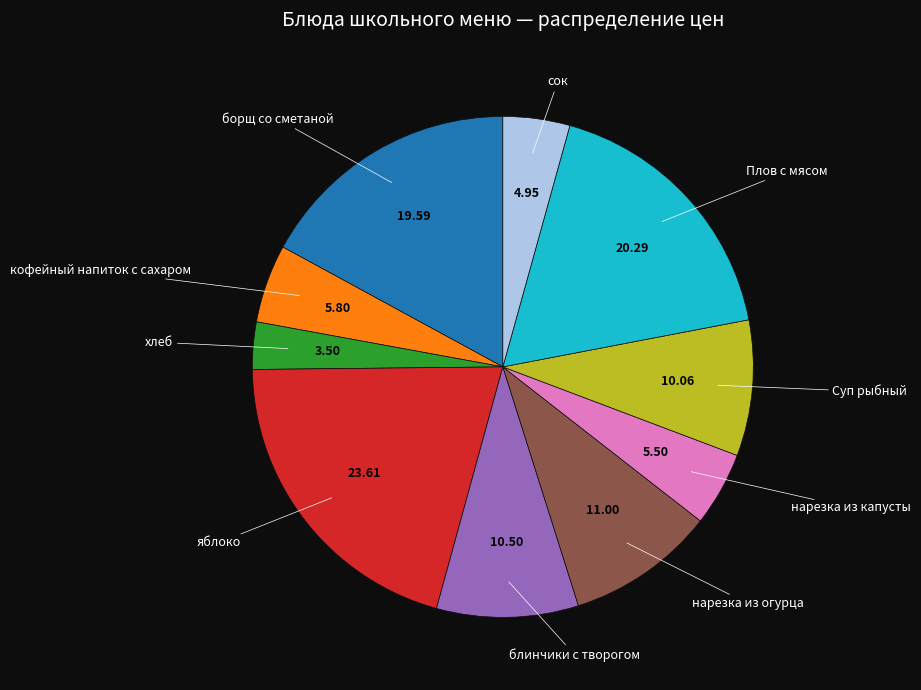

Count the number of slices in the pie.

10